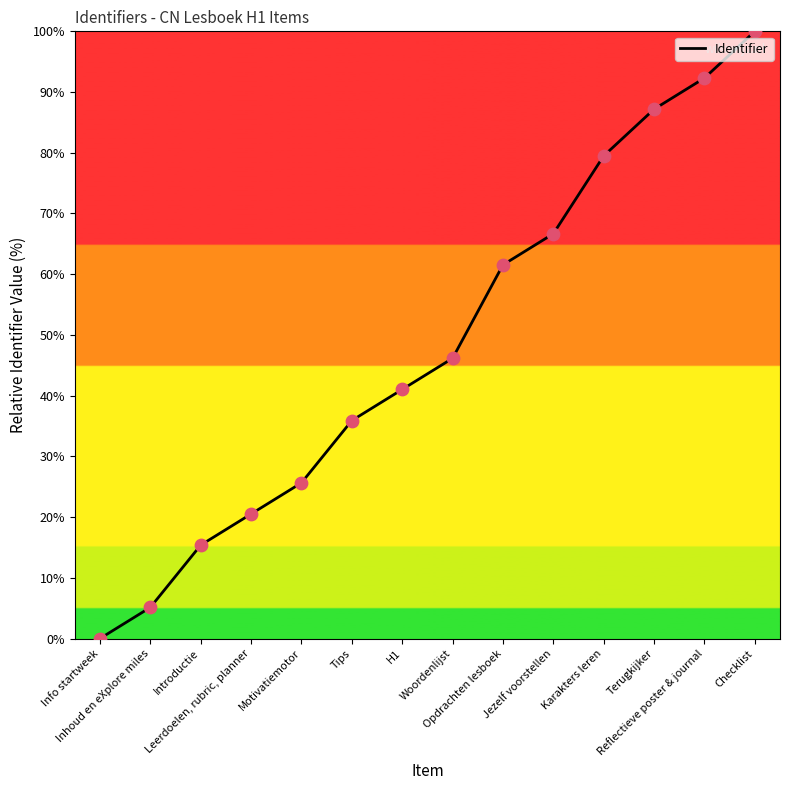

What is the change in value from Info startweek to Terugkijker?

+87.2